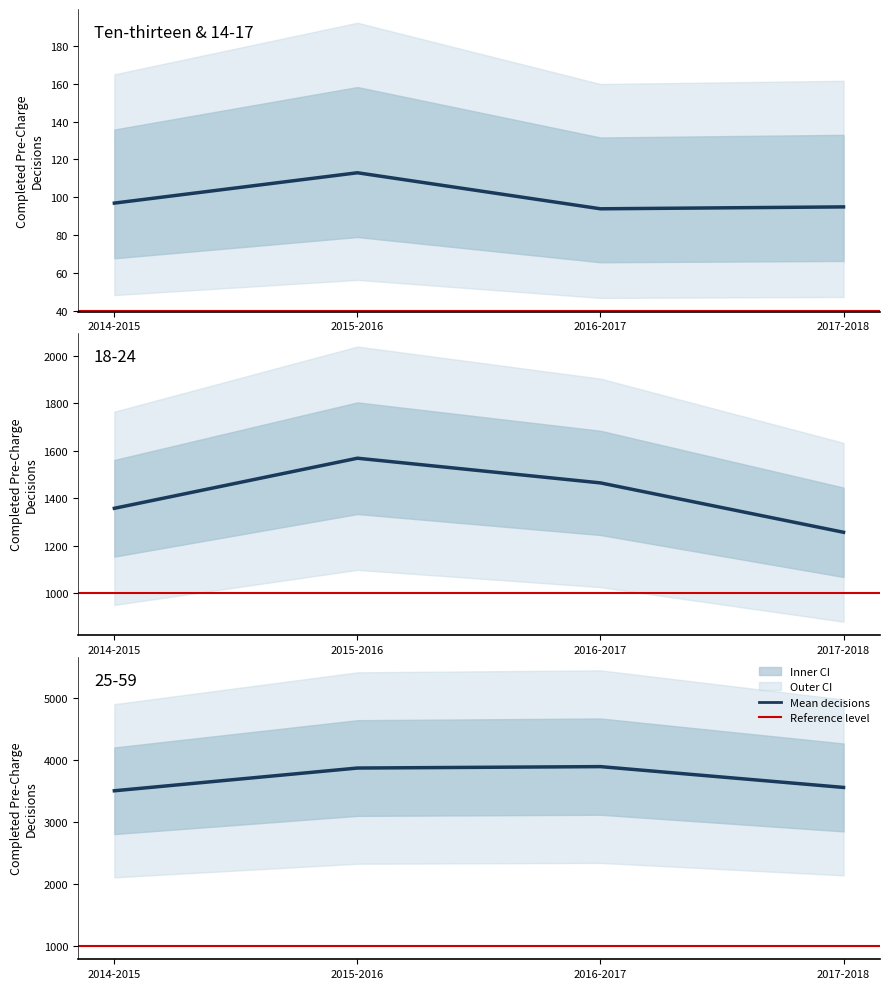

Which category has the lowest value in the 25-59 series?

2014-2015